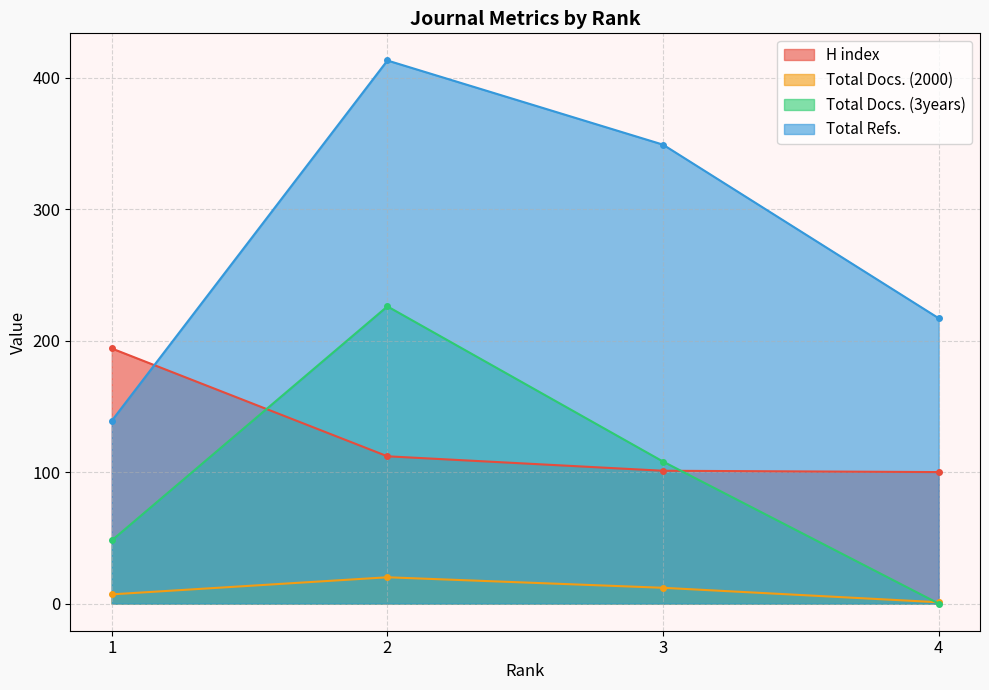

Between 3 and 4, which series saw the biggest shift?

Total Refs.